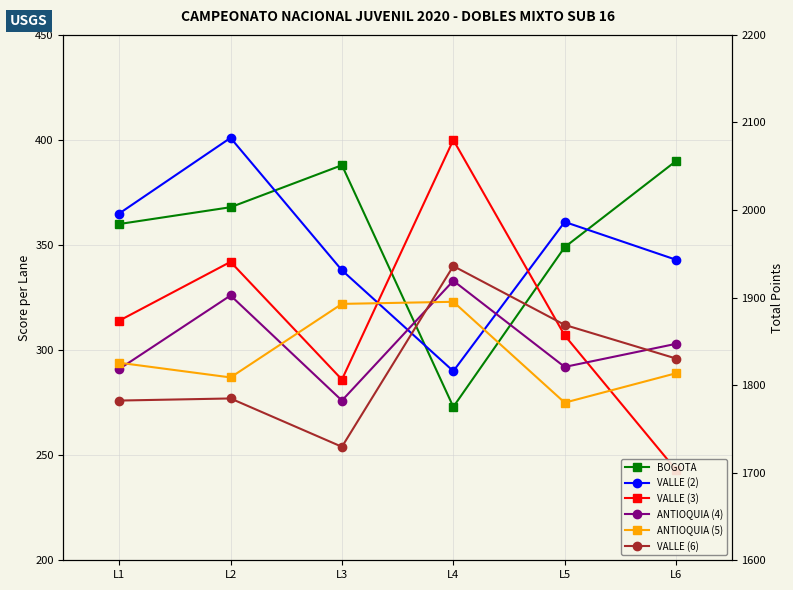

True or false: ANTIOQUIA (5) has more than 1 points higher than both neighbors.

False